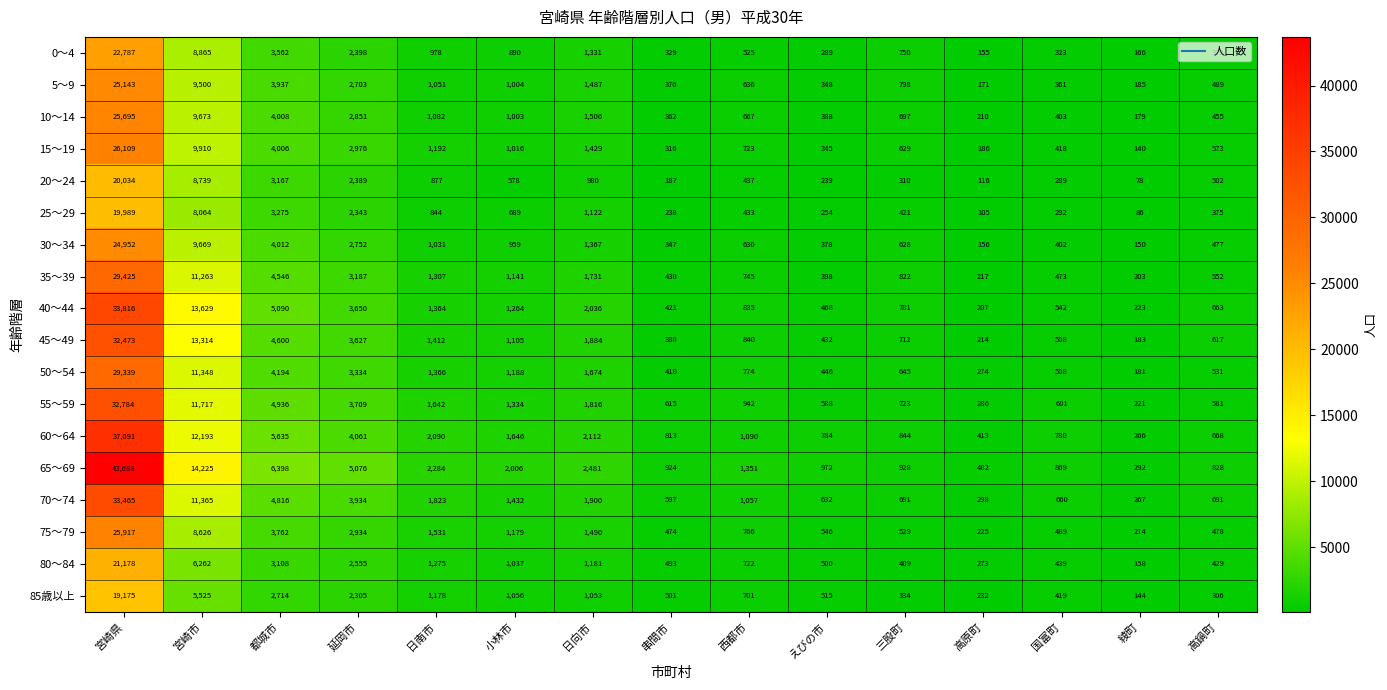

What is the average value of the 45～49 series?

4153